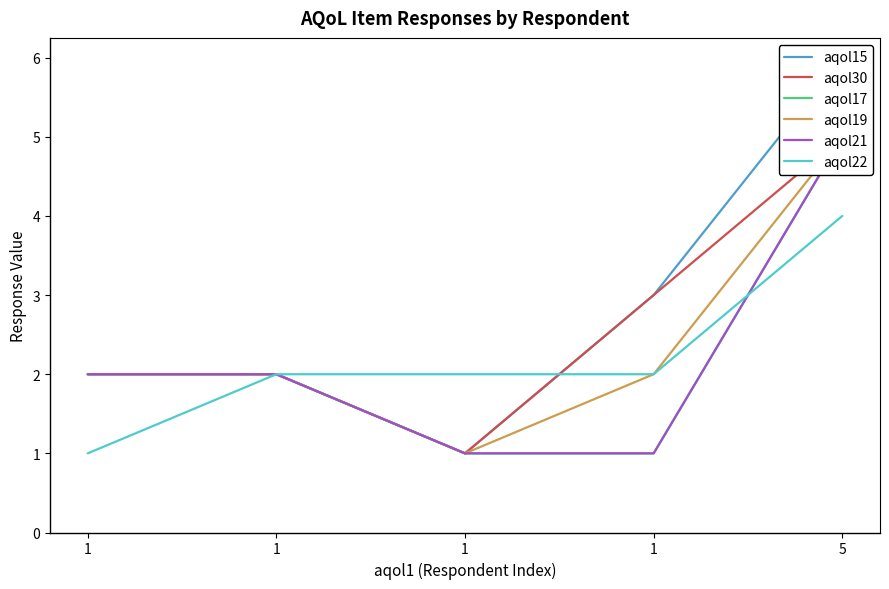

Reading right to left, extract all data points from this chart.

aqol15: 6	3	1	2	2
aqol30: 5	3	1	2	2
aqol17: 5	1	1	2	2
aqol19: 5	2	1	2	2
aqol21: 5	1	1	2	2
aqol22: 4	2	2	2	1